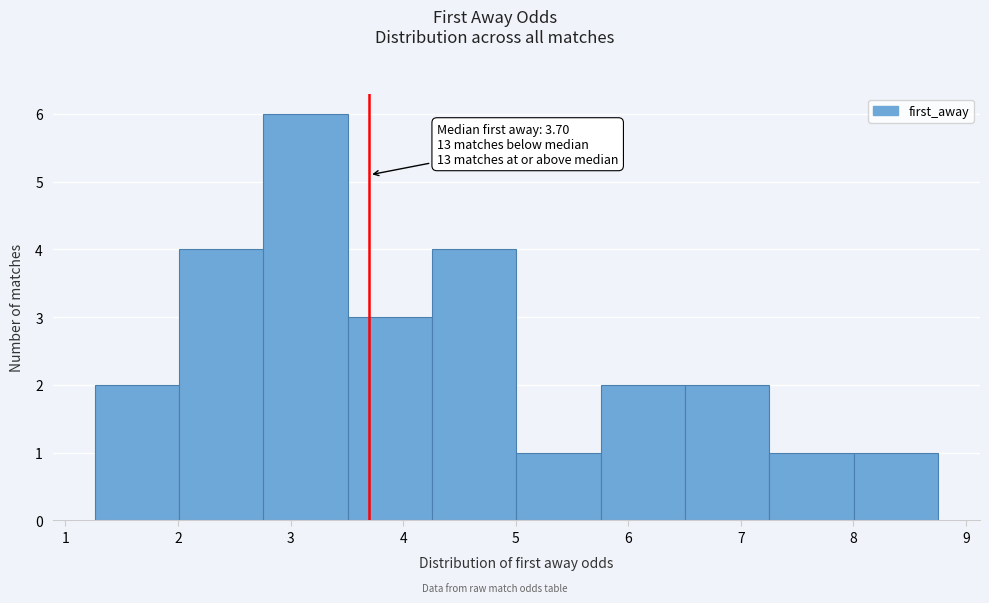

Which range on the x-axis has the tallest bar?

2.8 to 3.5